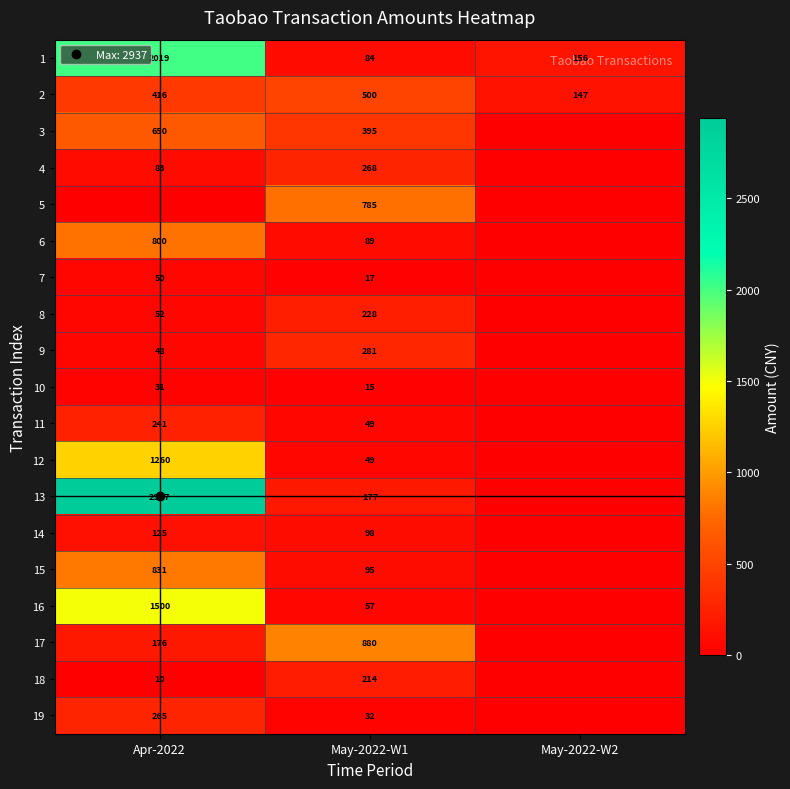

At which label does 16 reach its minimum?

May-2022-W2